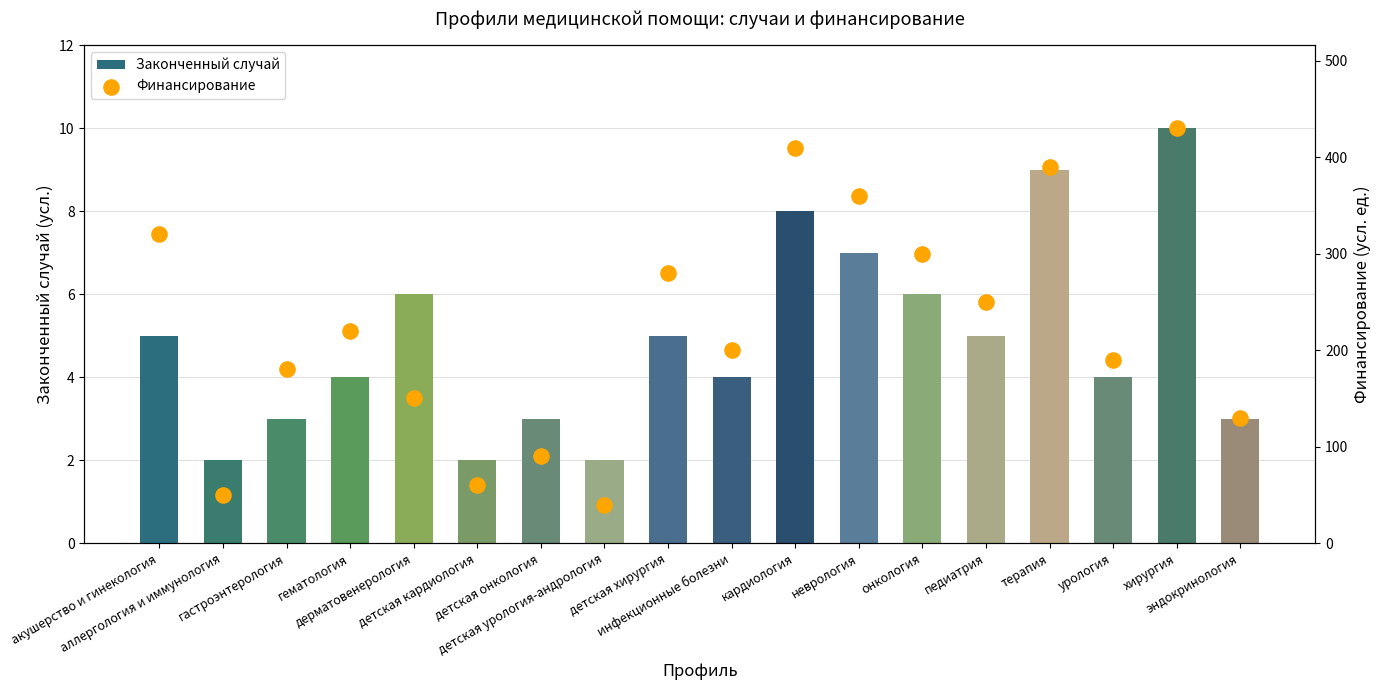

Is the value of Финансирование at урология greater than the value of Законченный случай at детская кардиология?

Yes